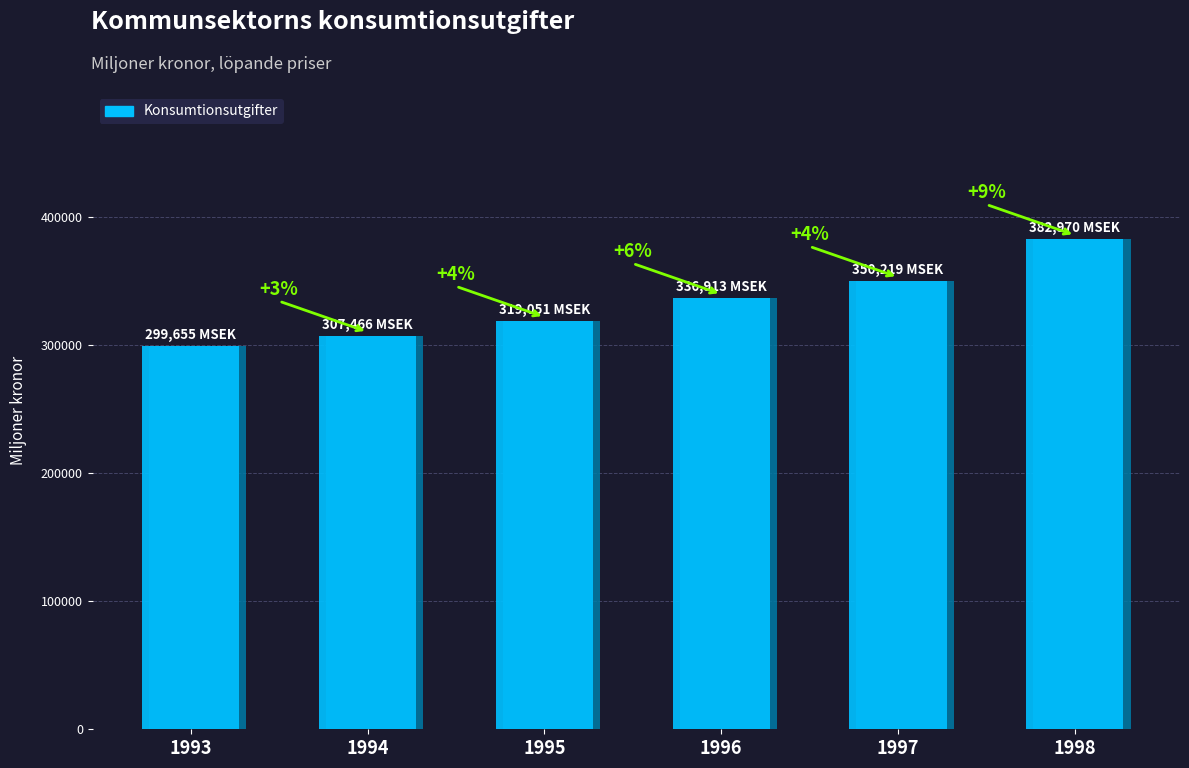

Reading left to right, what are all the values shown in this chart?

1993=299655	1994=307466	1995=319051	1996=336913	1997=350219	1998=382970